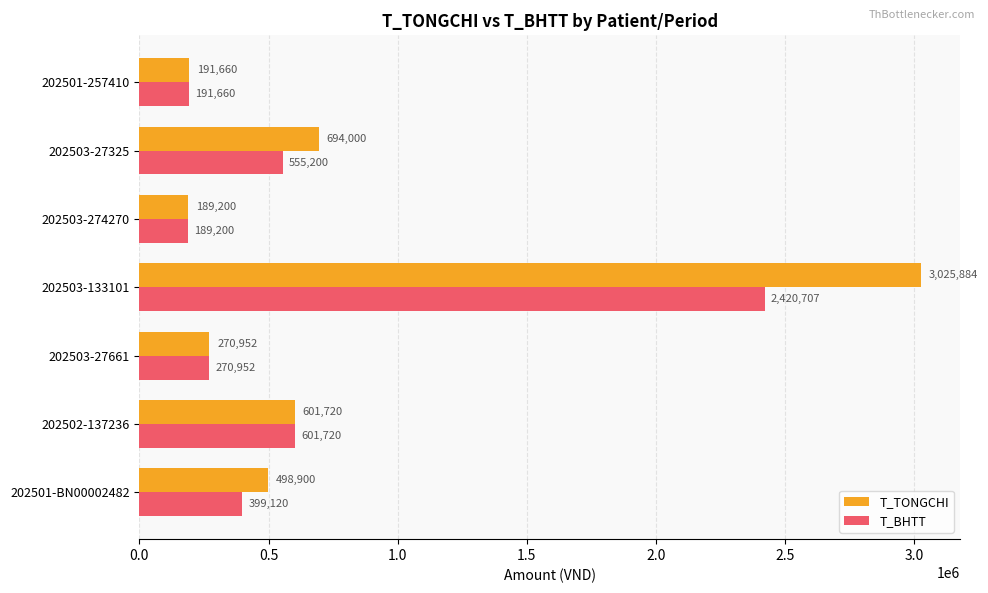

What is the maximum value shown in the chart?

3025884